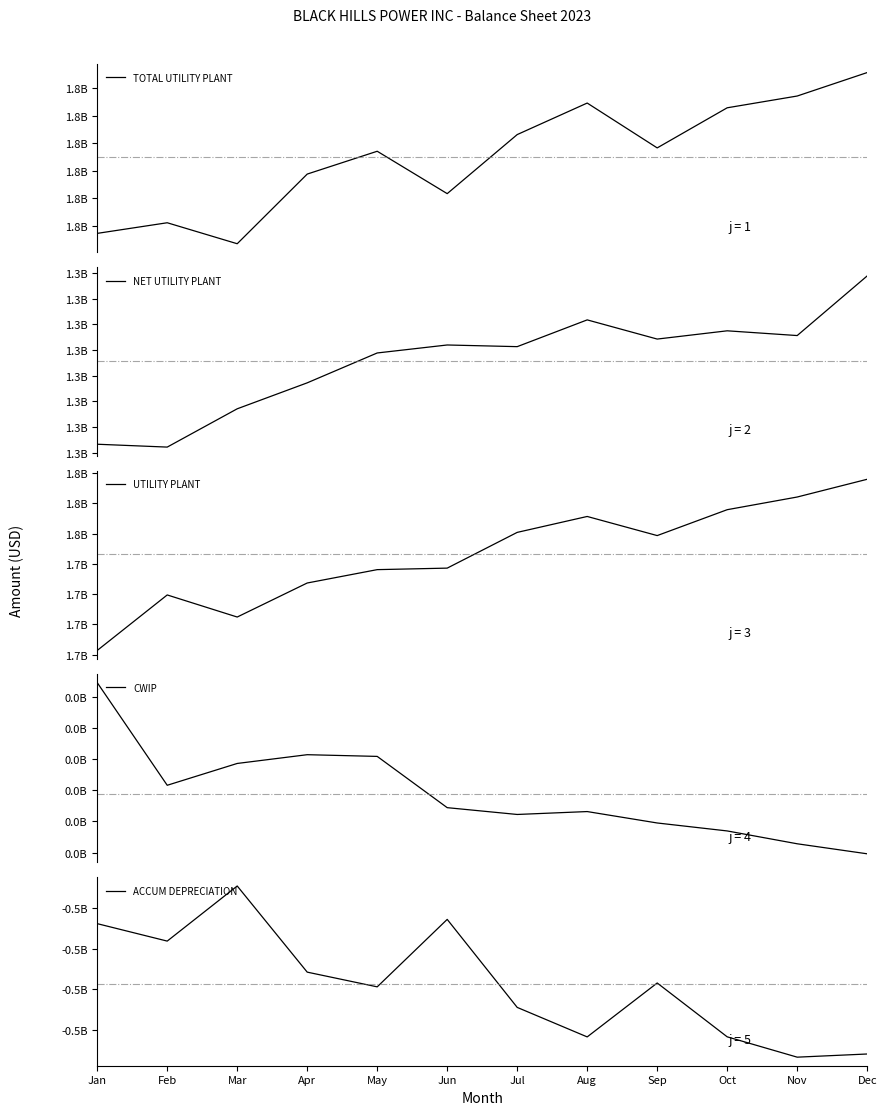

True or false: UTILITY PLANT has a value of 1.7 at Feb.

True